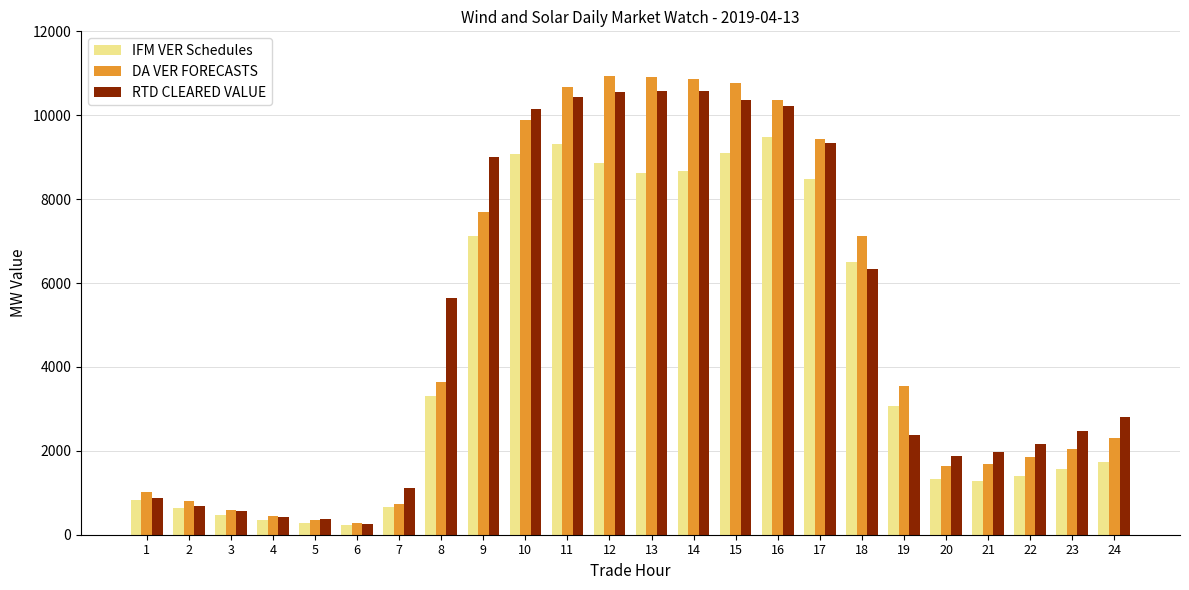

What is the maximum value shown in the chart?

10931.8